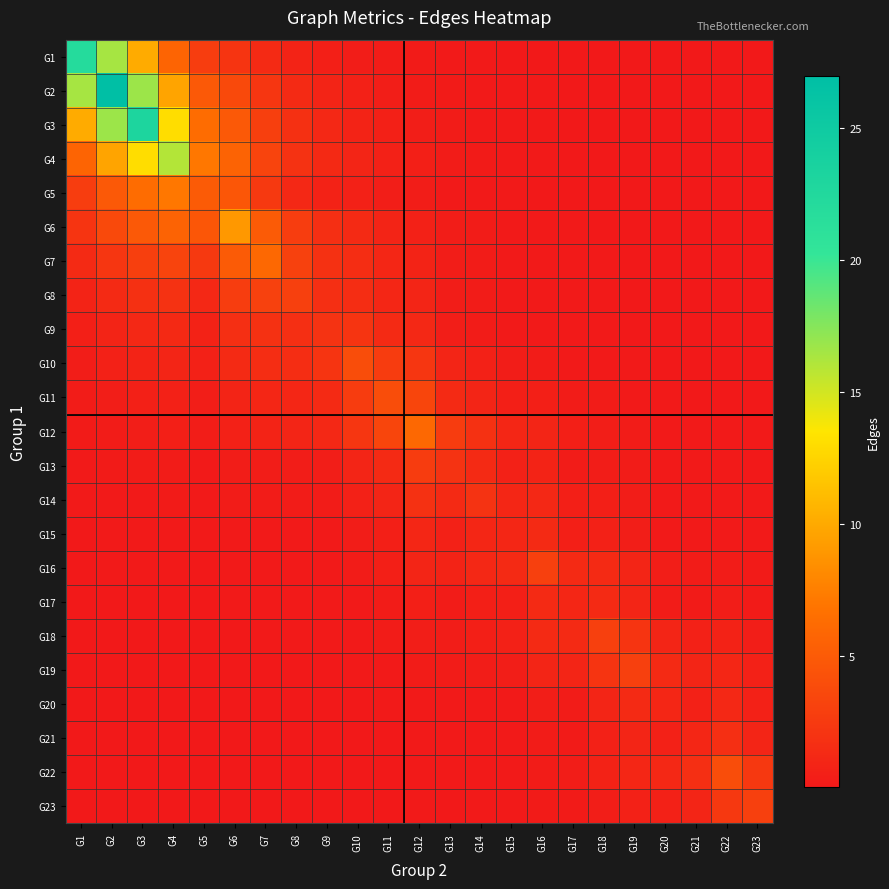

List the series in order of their peak value, highest first.

G2, G3, G1, G4, G6, G5, G7, G12, G10, G11, G22, G8, G16, G18, G19, G23, G13, G9, G14, G21, G15, G17, G20